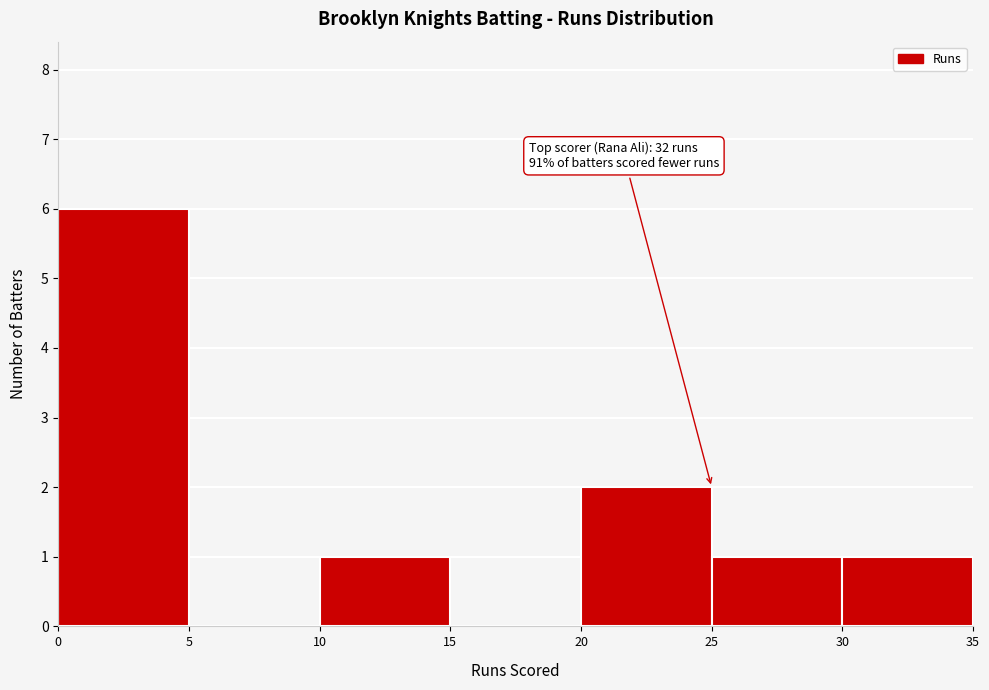

Over which range of the x-axis is the bar tallest?

0 to 5